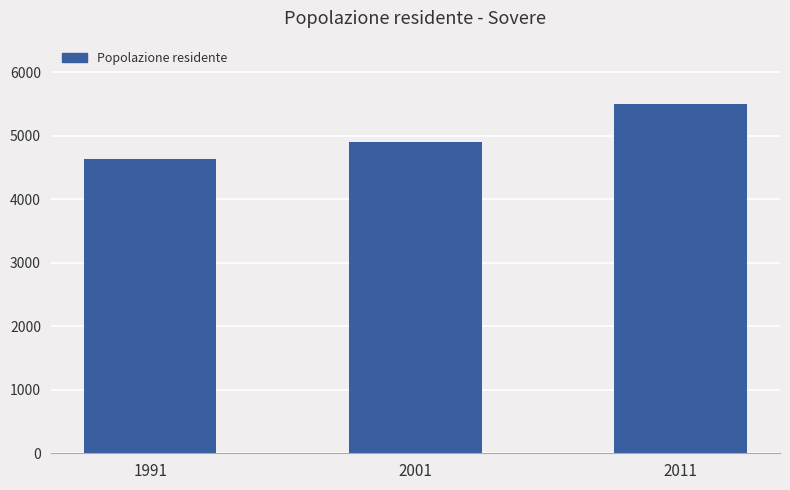

Which category has the highest value across all series?

2011